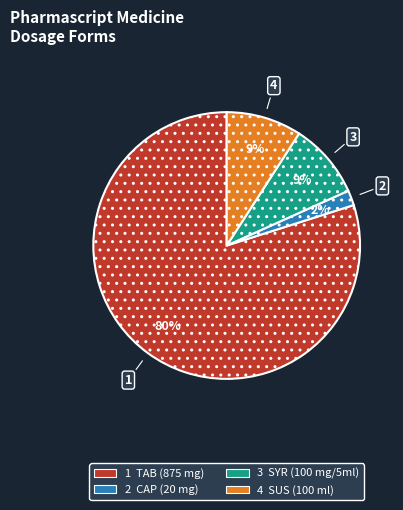

Does any single category account for the majority?

Yes